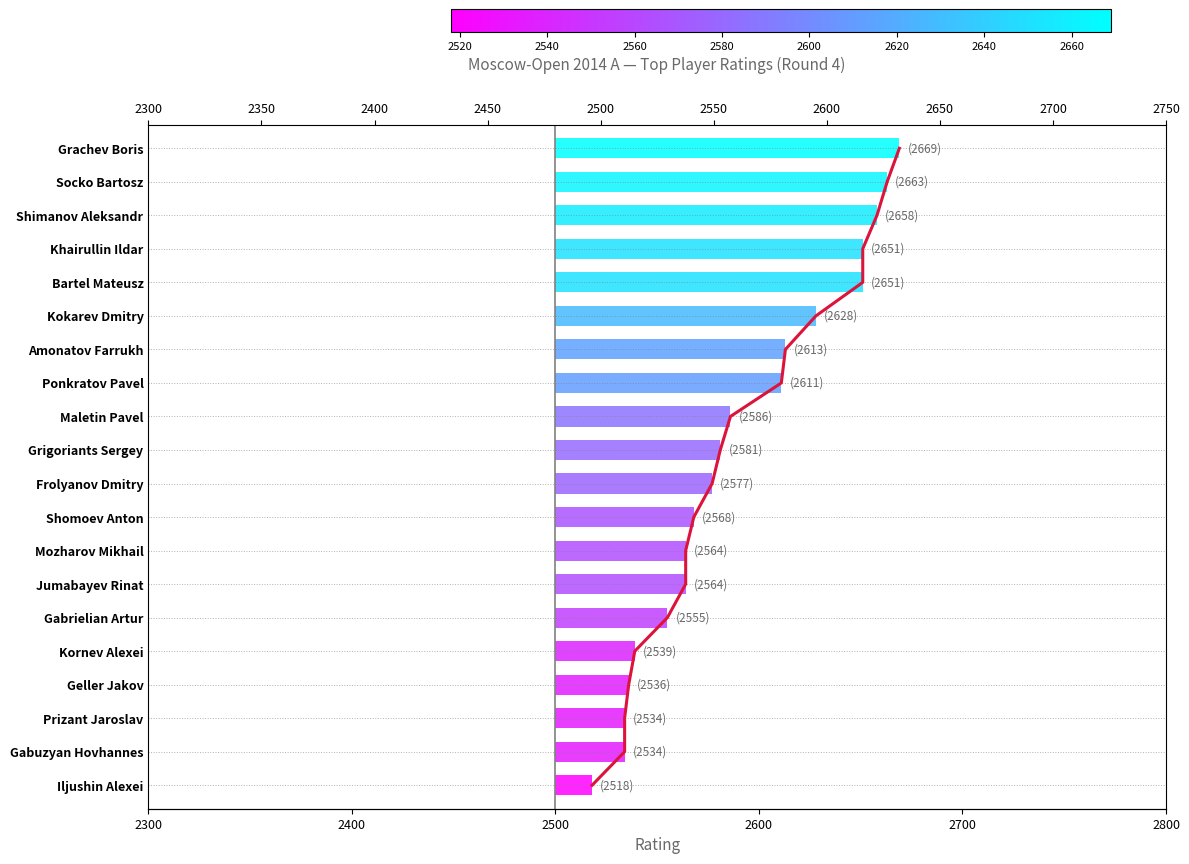

True or false: the data shows 5 at Kornev Alexei.

False